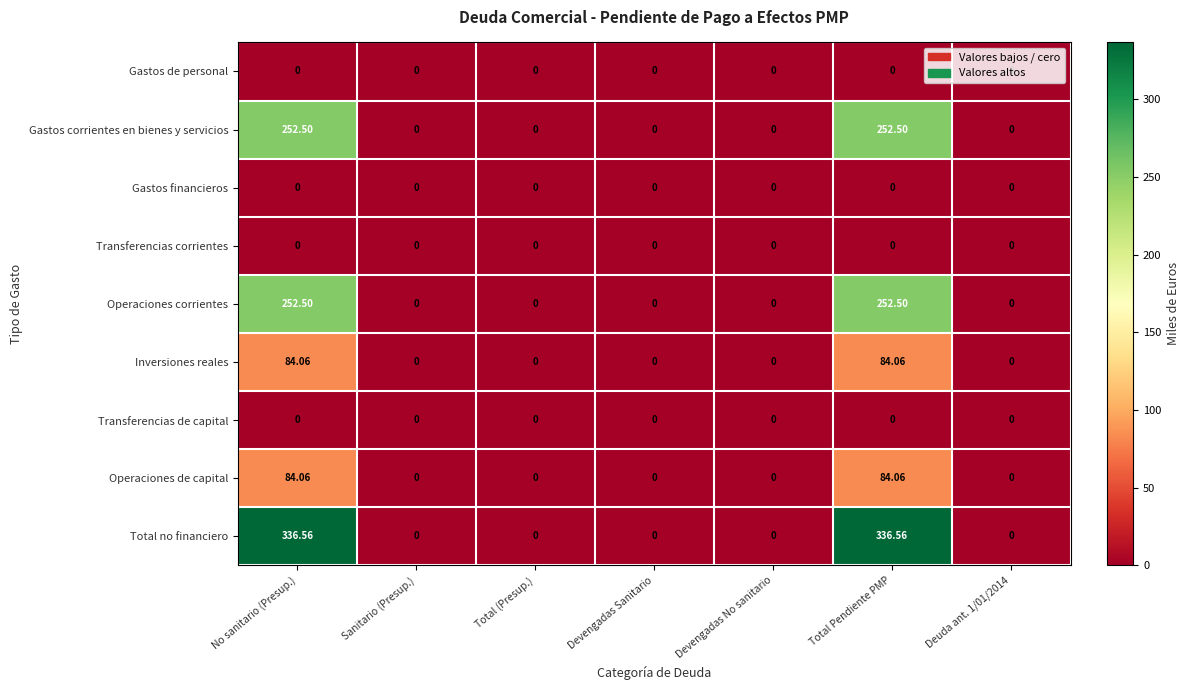

Which series has the largest total across all categories?

Total no financiero